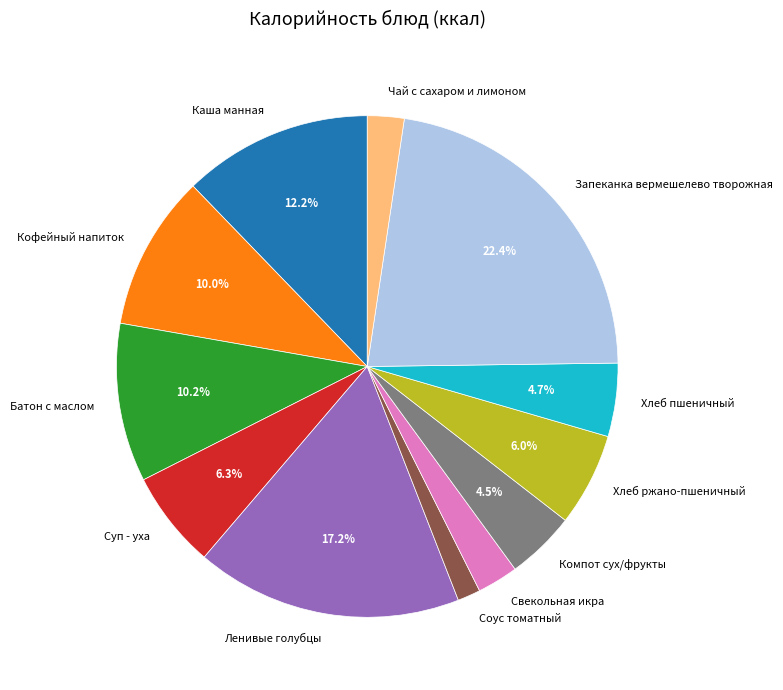

What is the largest slice in the pie chart?

Запеканка вермешелево творожная